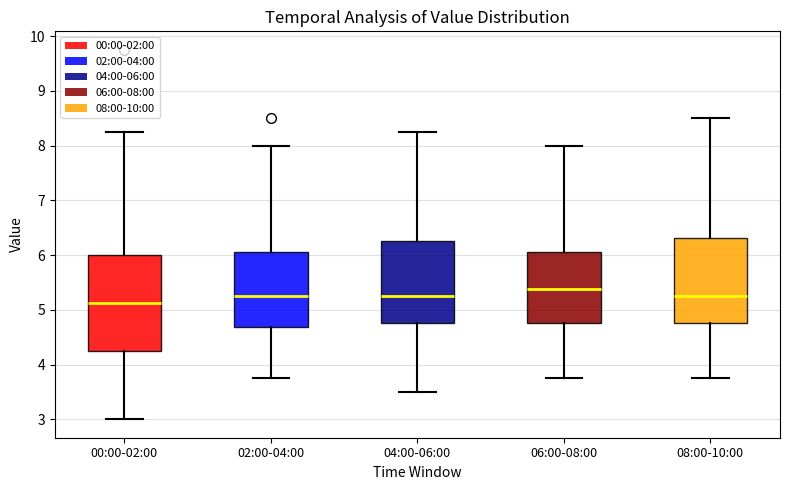

Which box's median line is the lowest?

00:00-02:00